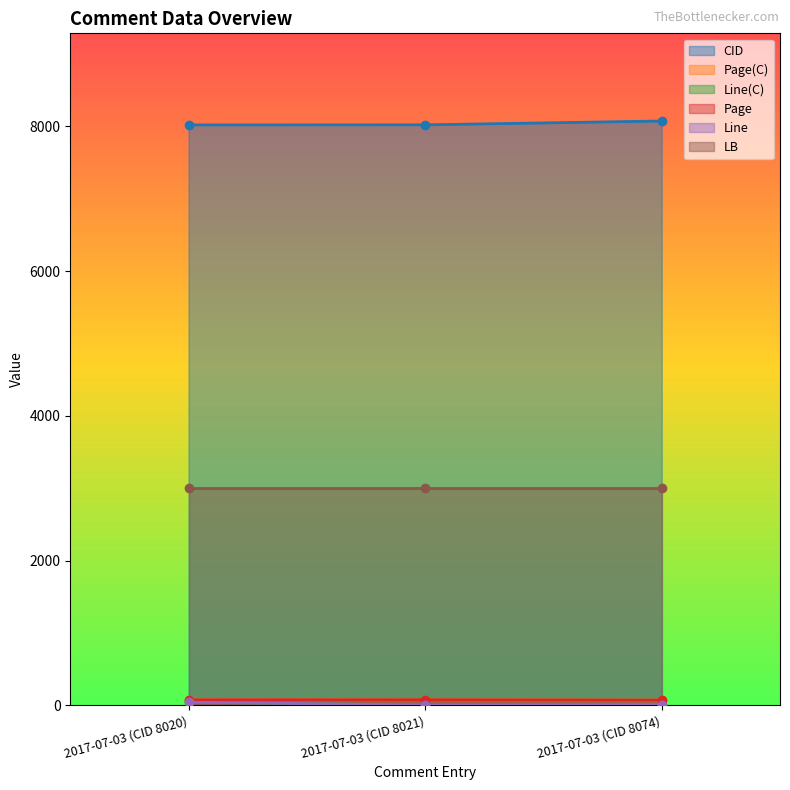

What is the label of the 1st point from the right?

2017-07-03 (CID 8074)